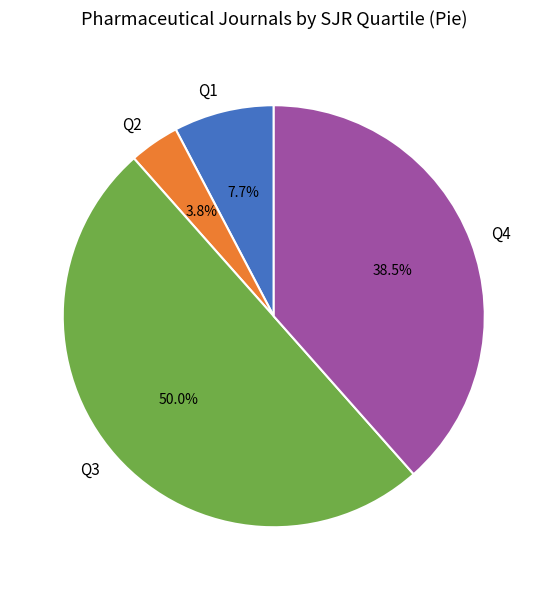

Is Q4 the majority of the pie?

No